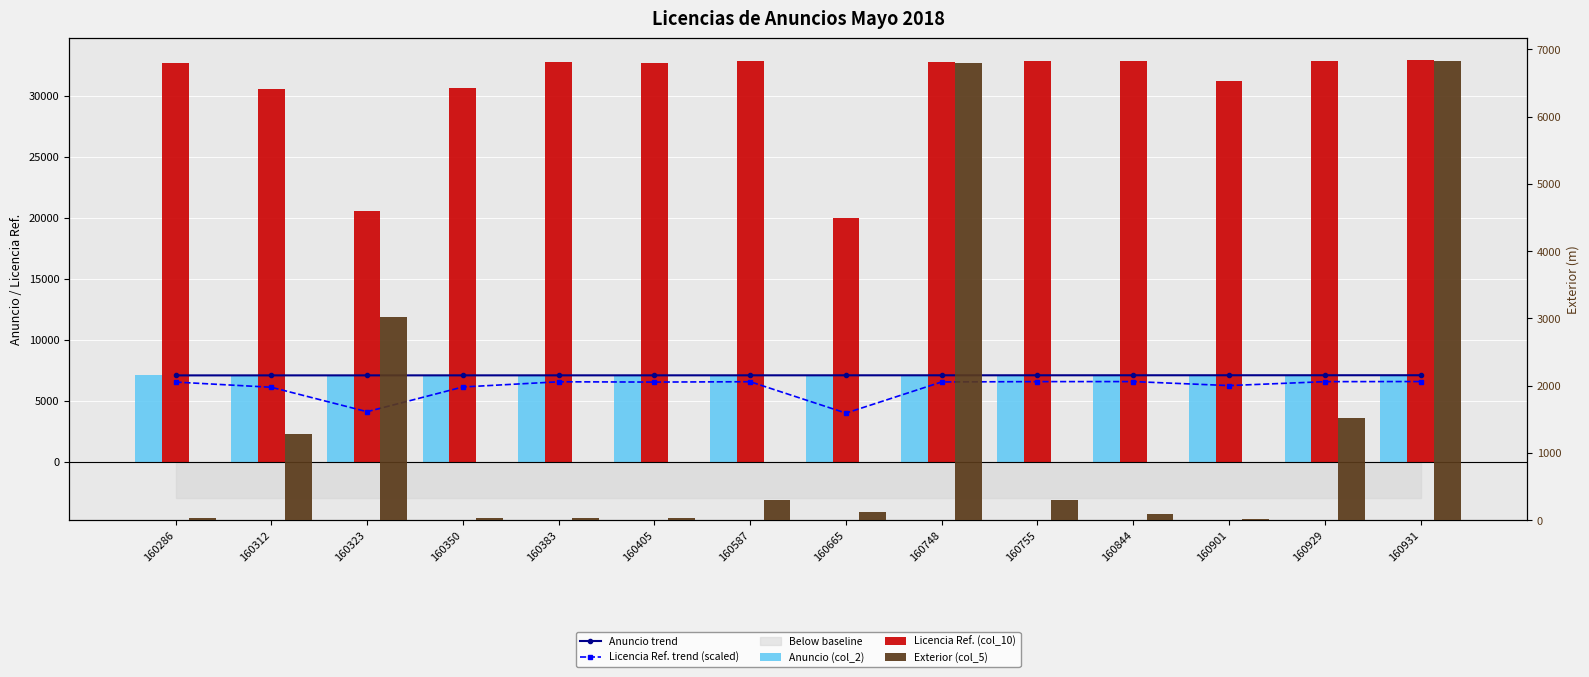

Which series has the widest spread of values?

Licencia Ref. (col_10)